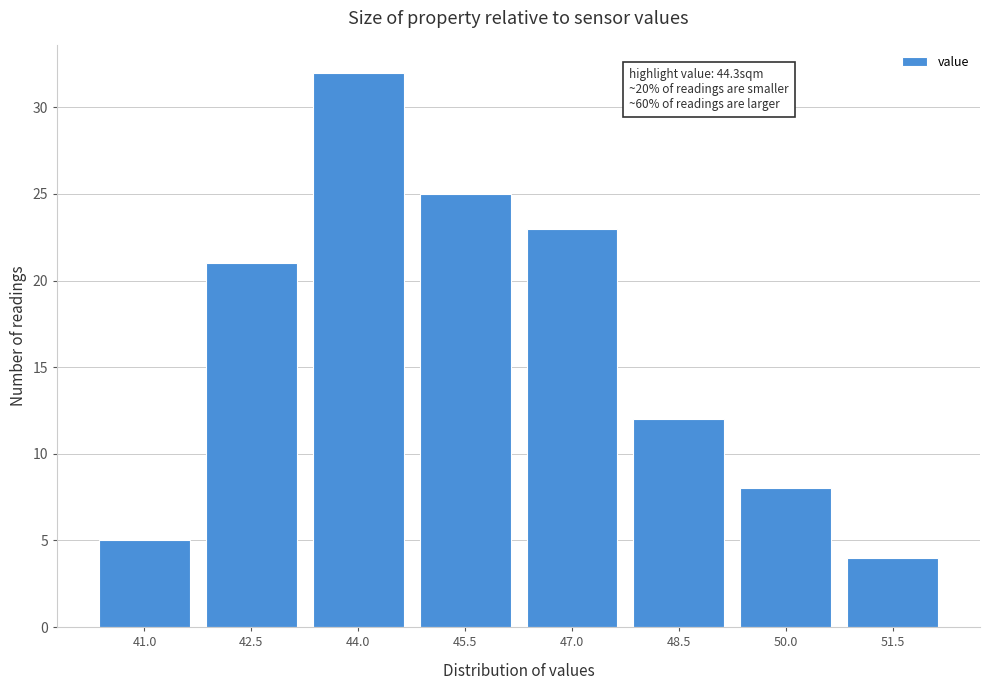

Reading left to right, extract all data points from this chart.

41.0=5	42.5=21	44.0=32	45.5=25	47.0=23	48.5=12	50.0=8	51.5=4